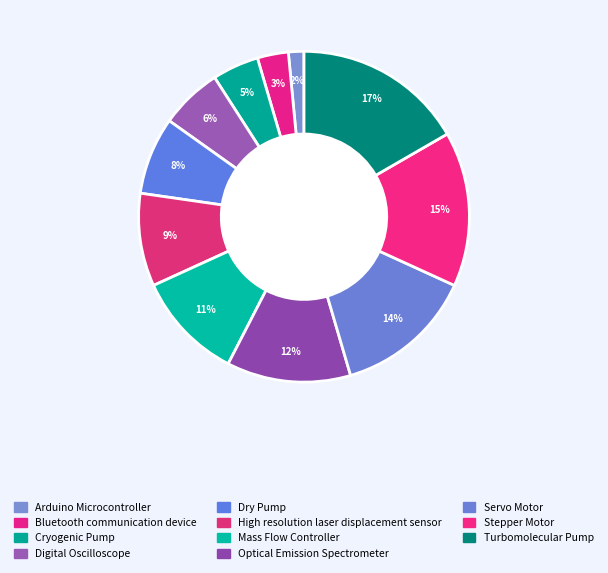

True or false: Arduino Microcontroller accounts for 9% of the total.

False